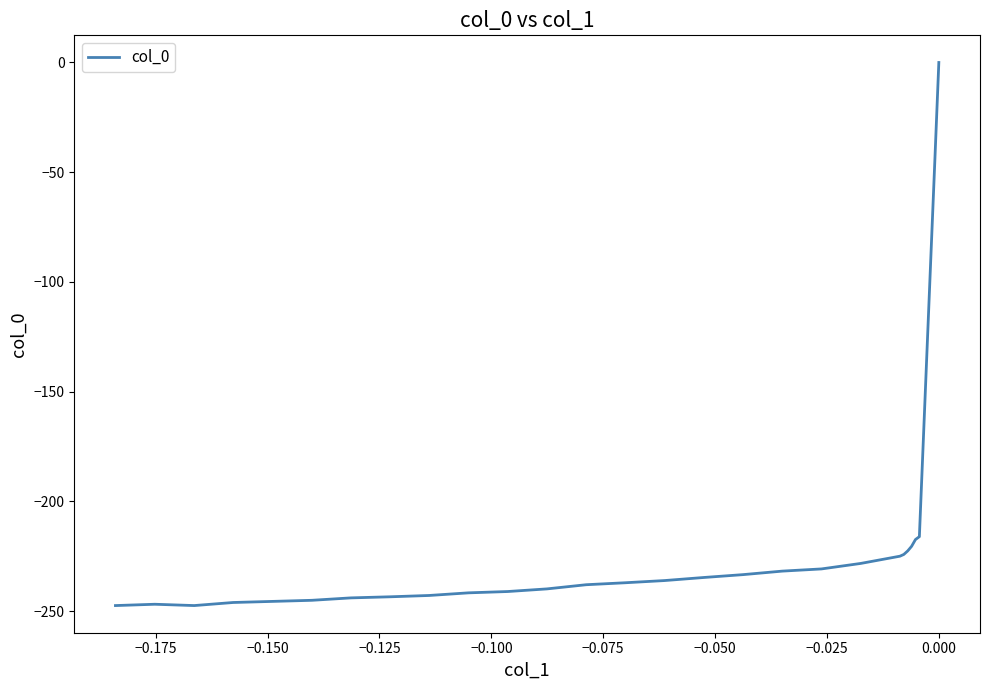

The chart shows a value of -58.3 at −0.050. True or false?

False